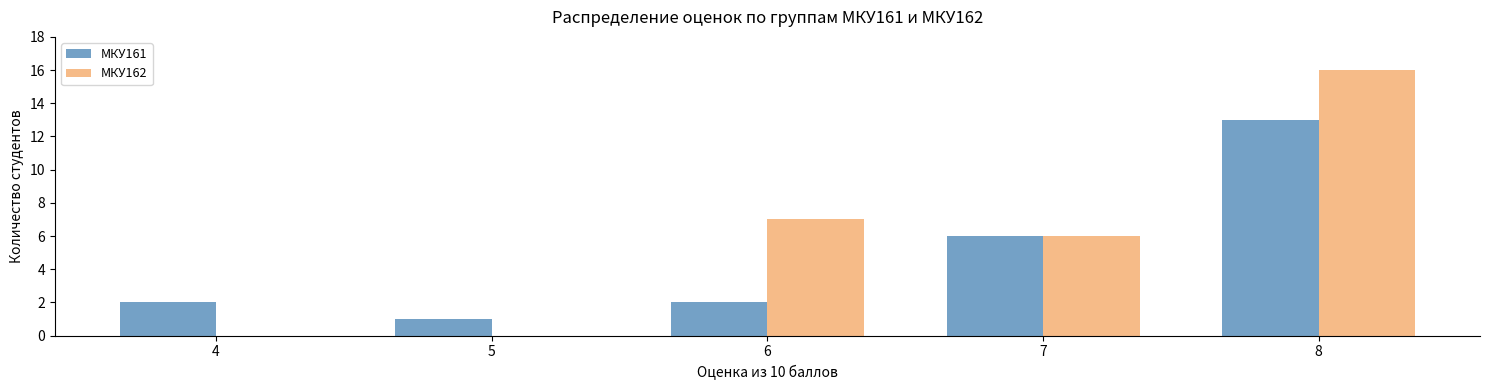

Which series changed the most between 6 and 8?

МКУ161